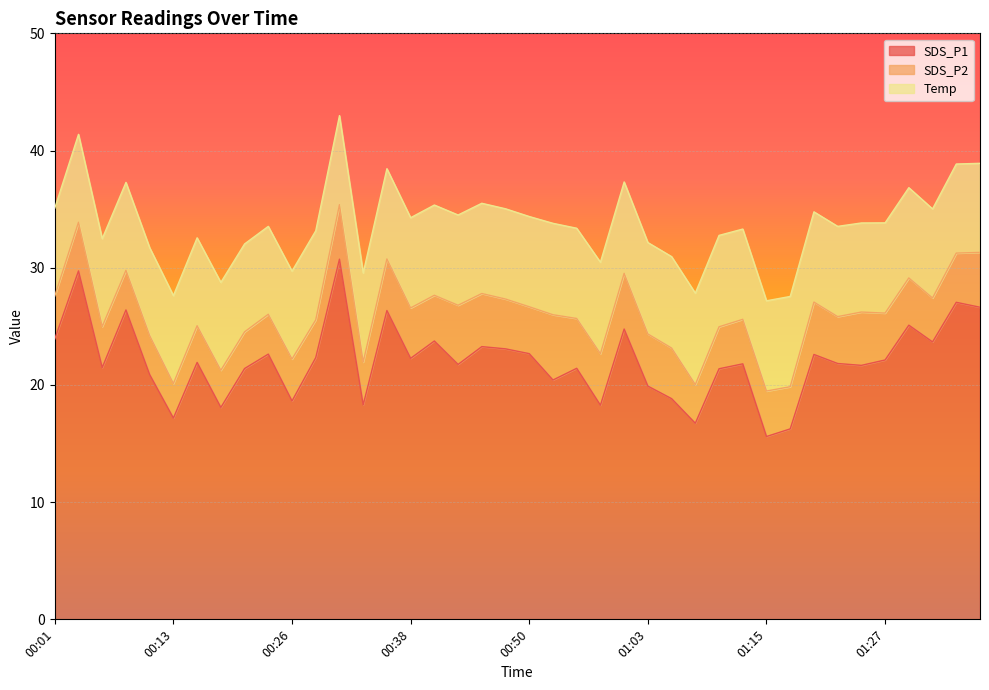

Which category has the lowest value across all series?

00:13